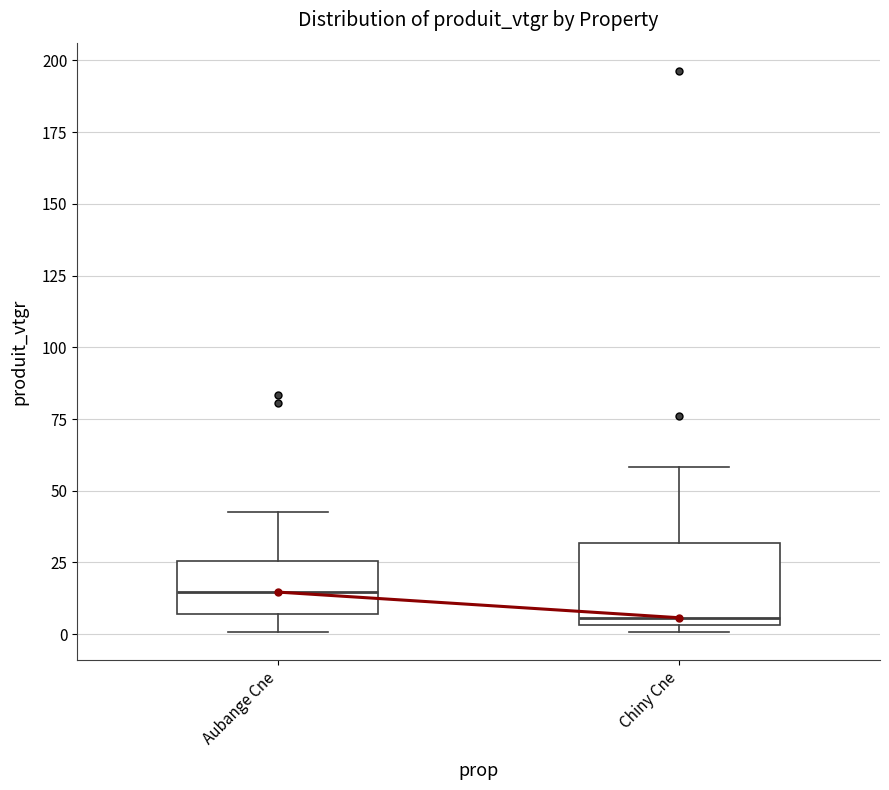

Which box's median line is the lowest?

Chiny Cne